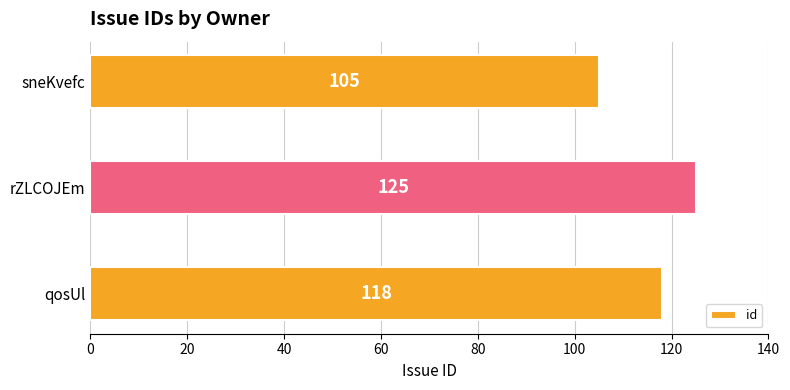

What is the change in value from rZLCOJEm to sneKvefc?

-20